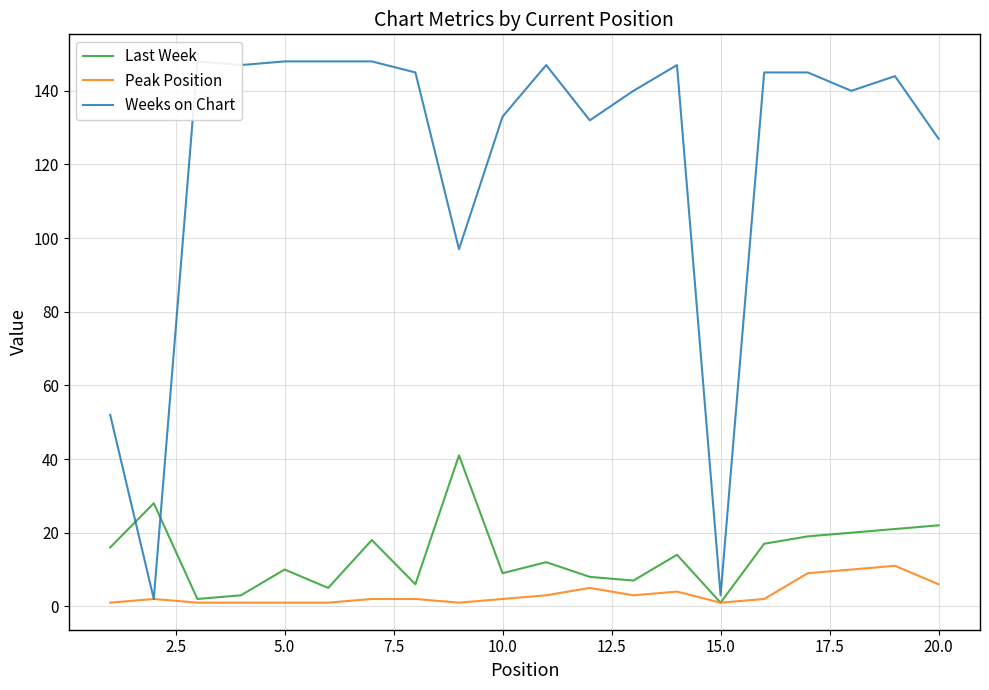

How many lines are shown in the chart?

3